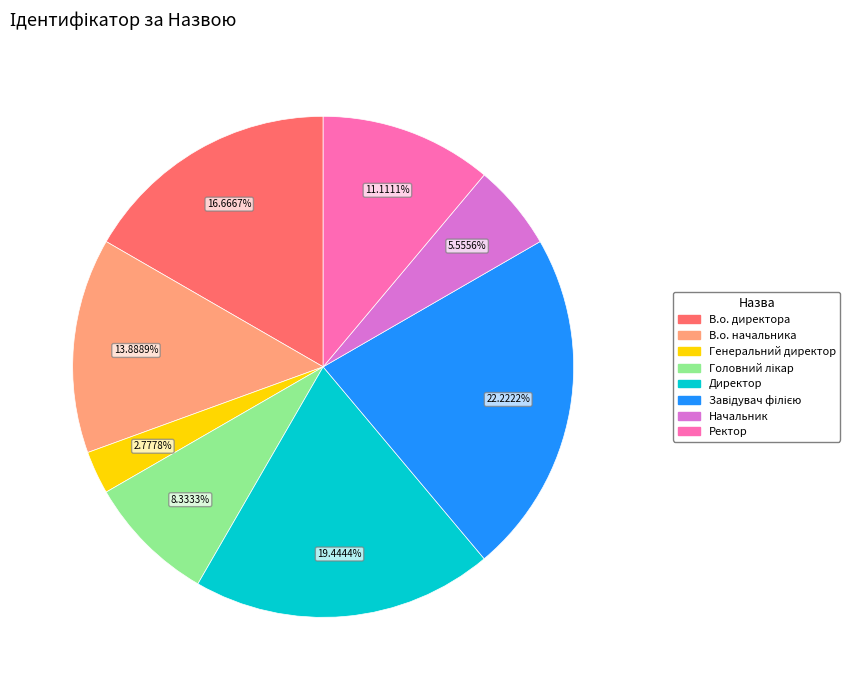

Is the sum of В.о. начальника and Начальник greater than half?

No